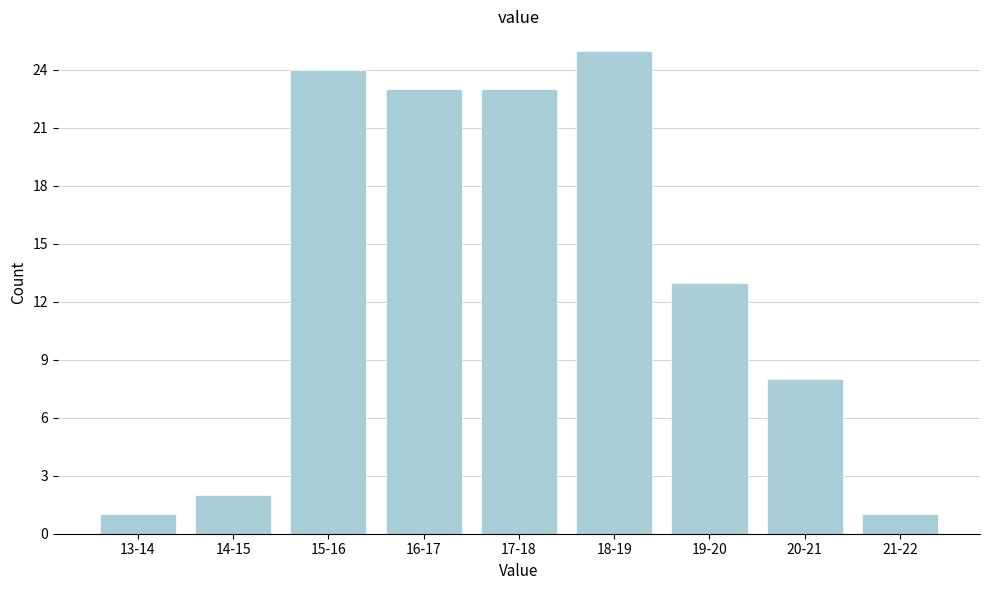

Reading left to right, list all the values displayed in this chart.

13-14=1	14-15=2	15-16=24	16-17=23	17-18=23	18-19=25	19-20=13	20-21=8	21-22=1